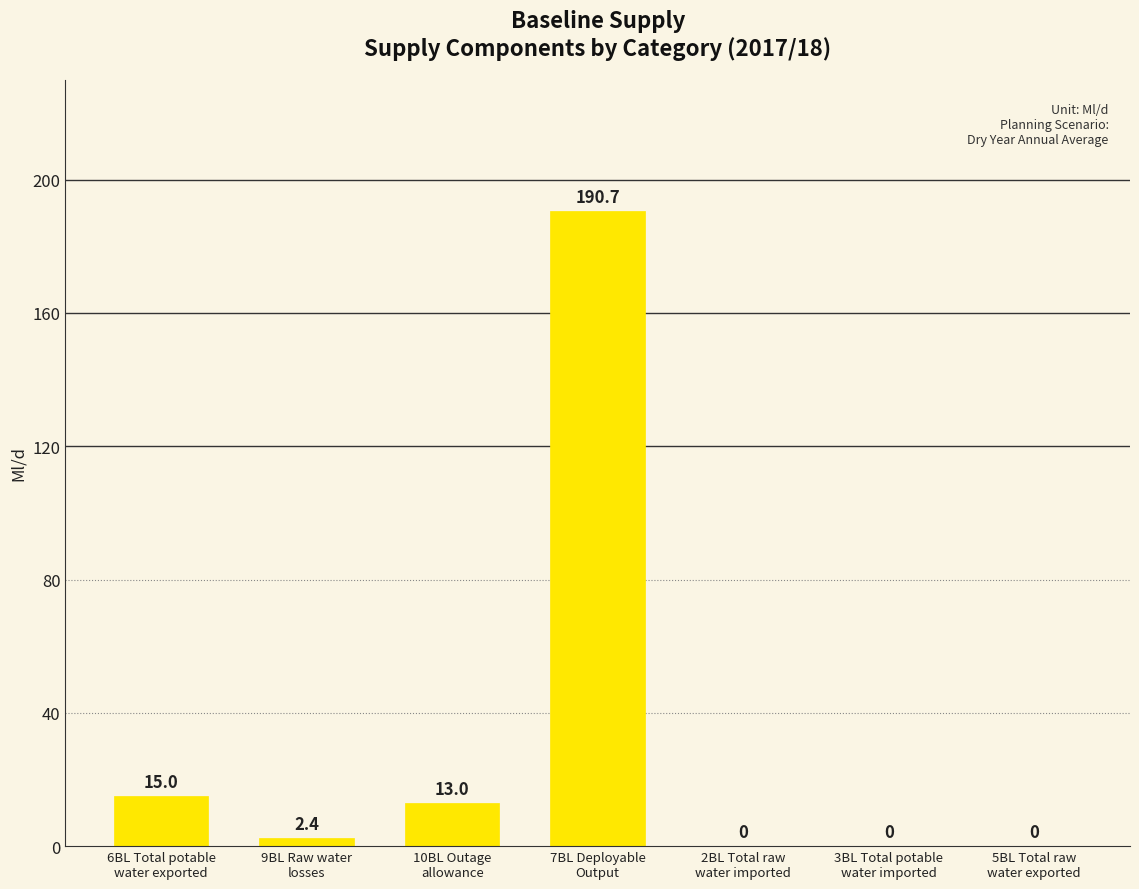

What is the sum of all values?

221.1